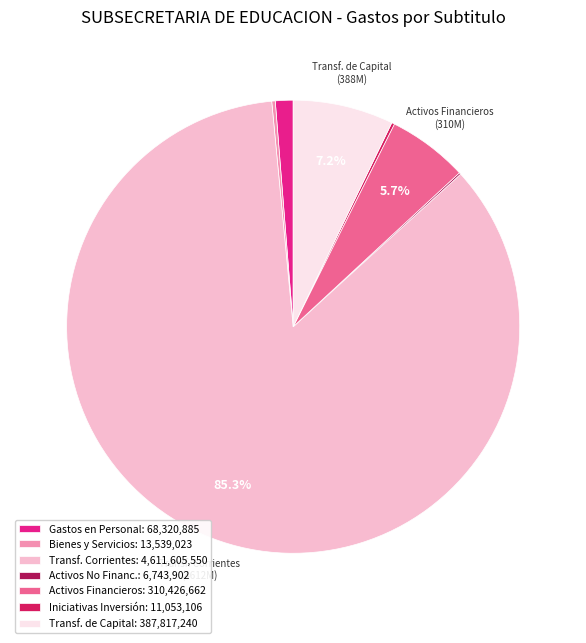

Is there a majority slice in this chart?

Yes